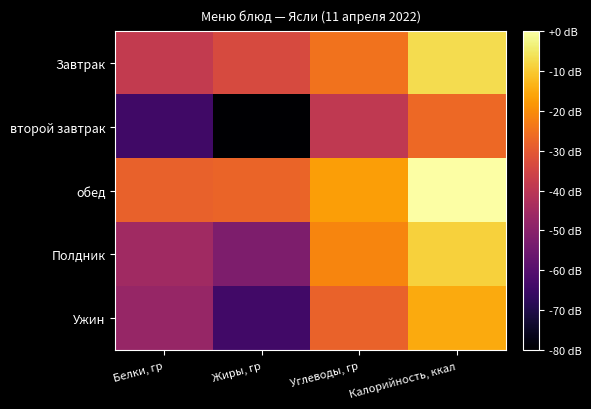

What is the total value across all series at Белки, гр?

-223.5